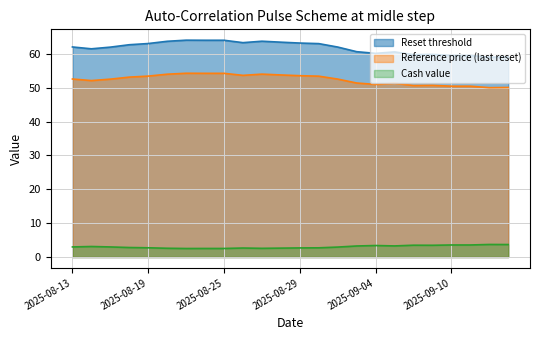

Reading right to left, what are all the values shown in this chart?

Reset threshold: 59.1	59.0	59.5	59.5	59.8	59.8	60.6	60.1	60.6	62.0	63.0	63.2	63.4	63.7	63.3	64.0	64.0	64.0	63.7	63.0	62.7	62.0	61.5	62.0
Reference price (last reset): 50.1	50.0	50.4	50.4	50.7	50.6	51.3	51.0	51.4	52.5	53.4	53.5	53.8	54.0	53.6	54.2	54.2	54.3	54.0	53.4	53.1	52.5	52.1	52.6
Cash value: 3.7	3.7	3.6	3.6	3.5	3.5	3.3	3.4	3.3	2.9	2.7	2.7	2.6	2.6	2.7	2.5	2.5	2.5	2.6	2.7	2.8	3.0	3.1	3.0